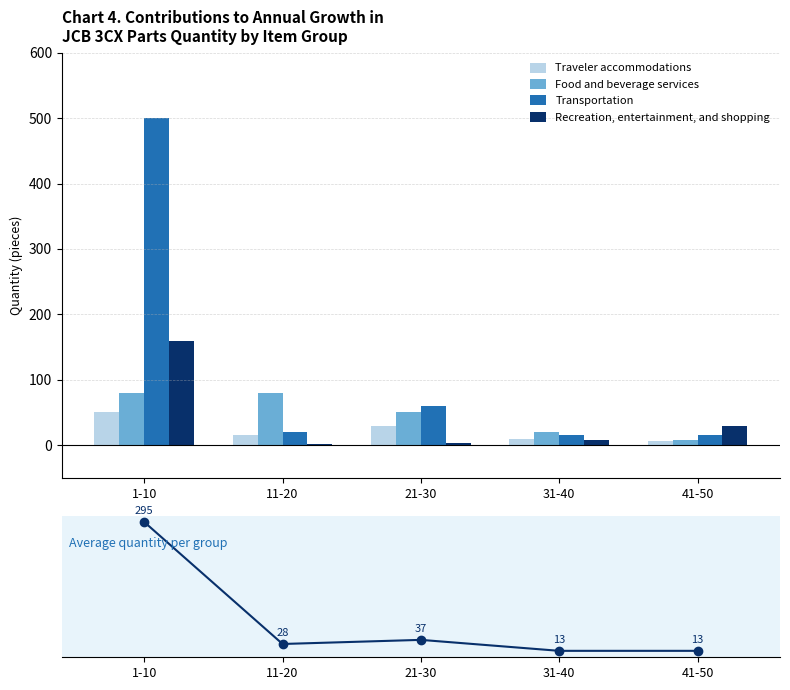

How many values in the Traveler accommodations series exceed 15?

2